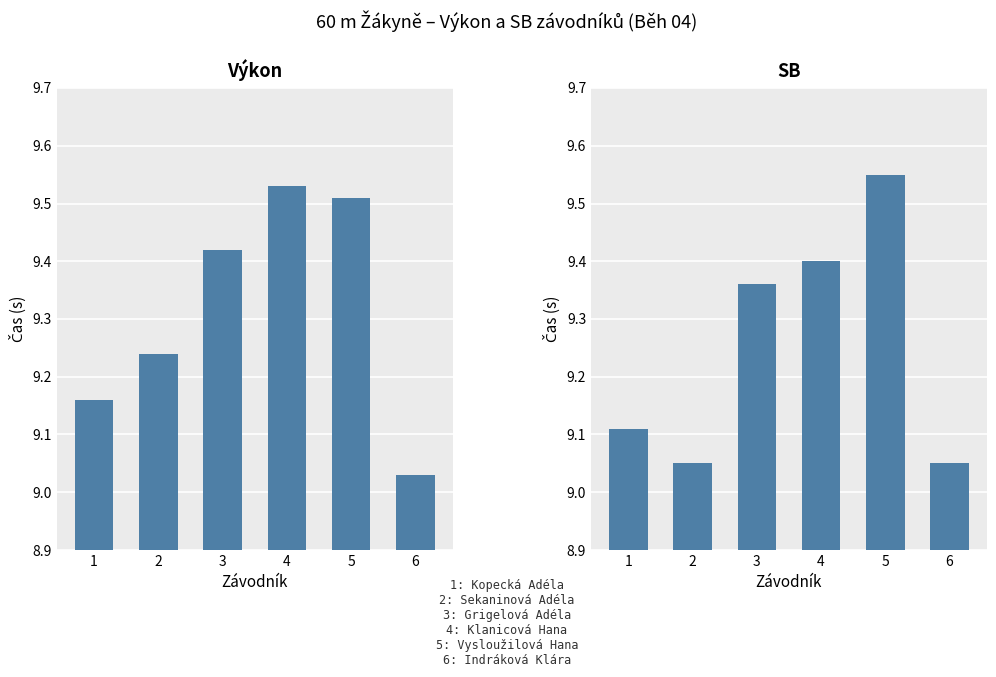

True or false: Výkon has a value of 9.5 at 4.

True